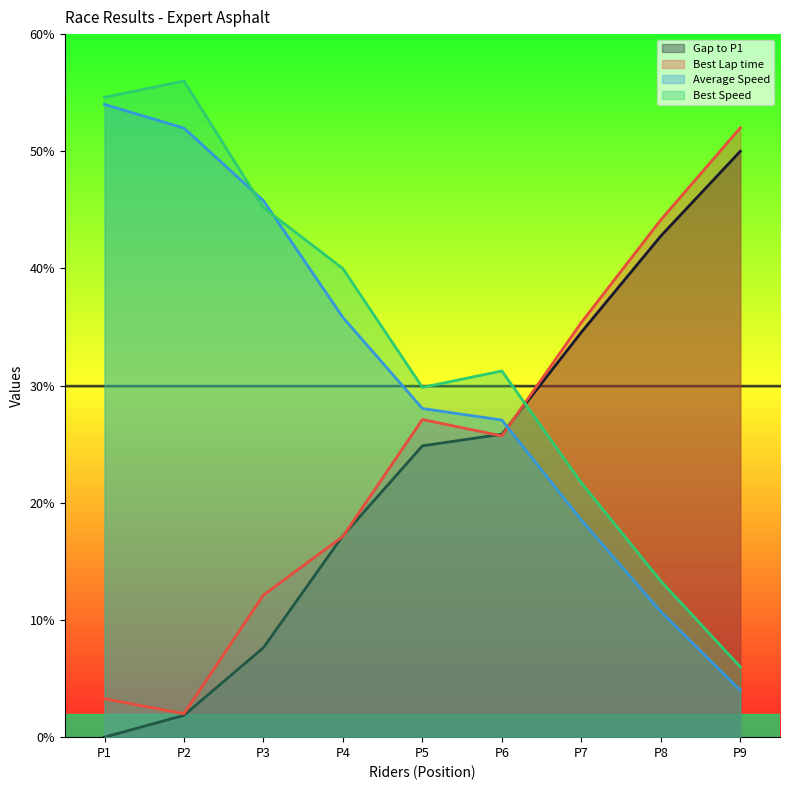

Is the value of Gap to P1 at P8 greater than the value of Average Speed at P7?

Yes